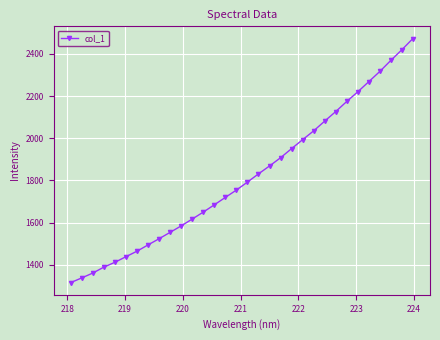

What is the minimum value shown in the chart?

1315.4